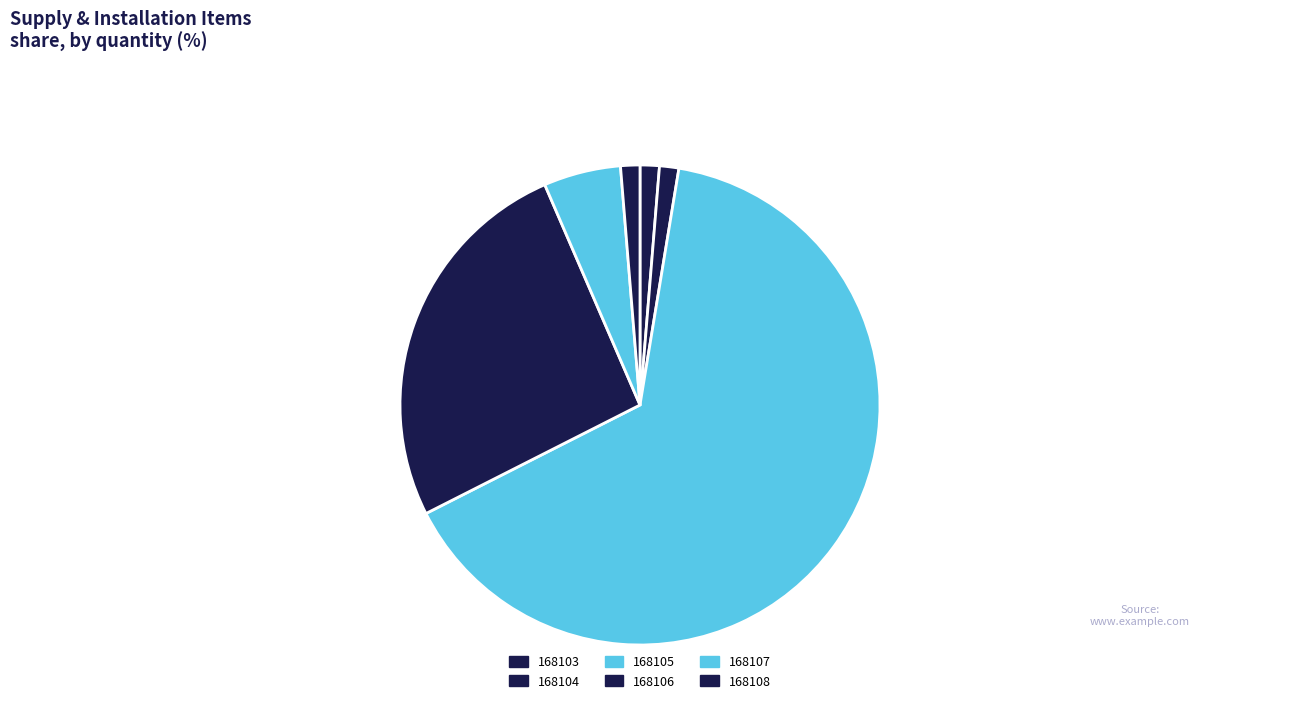

What is the change in value from 168103 to 168107?

+3